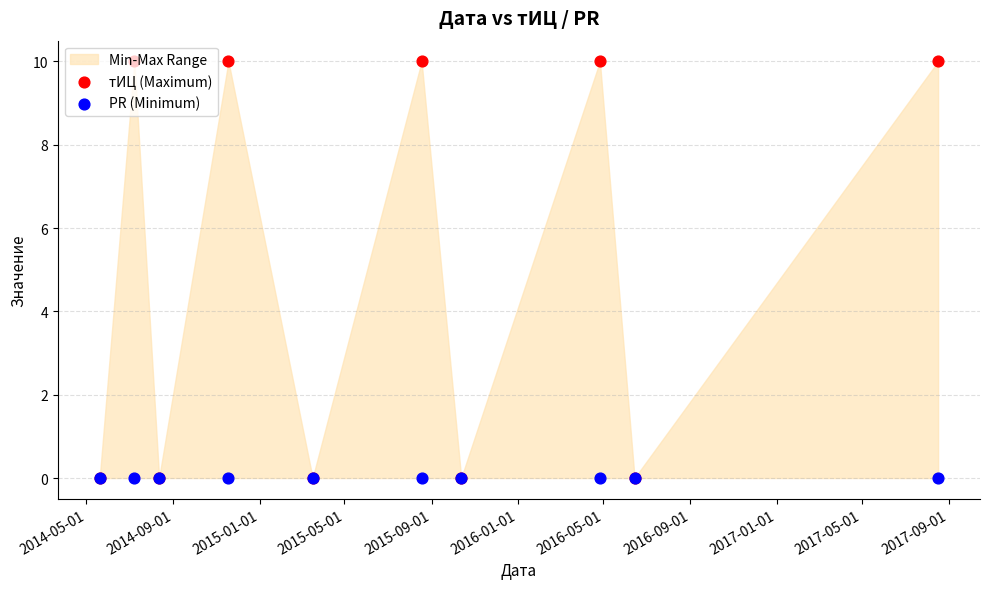

At how many categories does at least one series exceed 5?

5